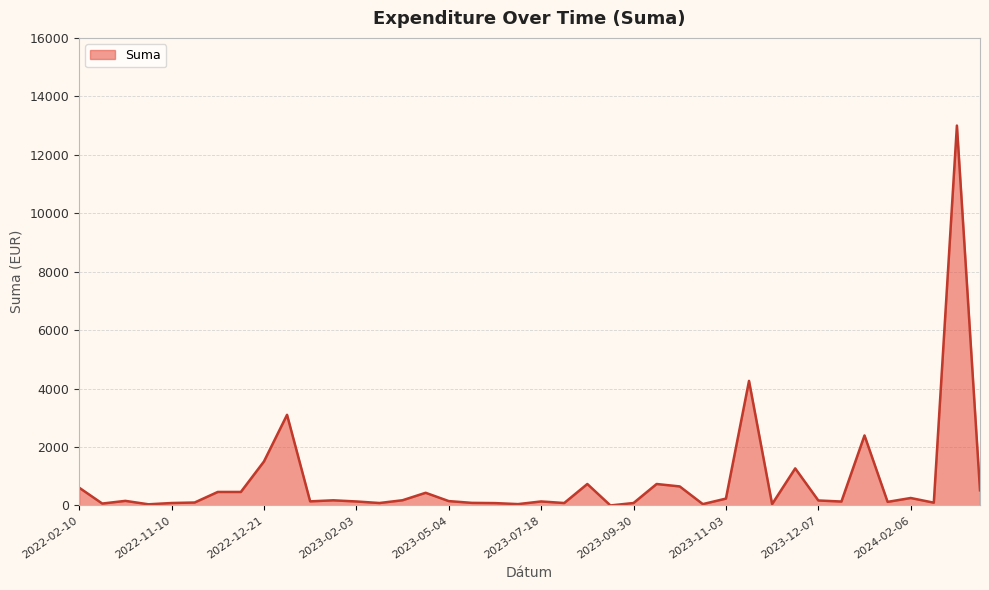

What is the difference between the maximum and minimum values?

12999.0